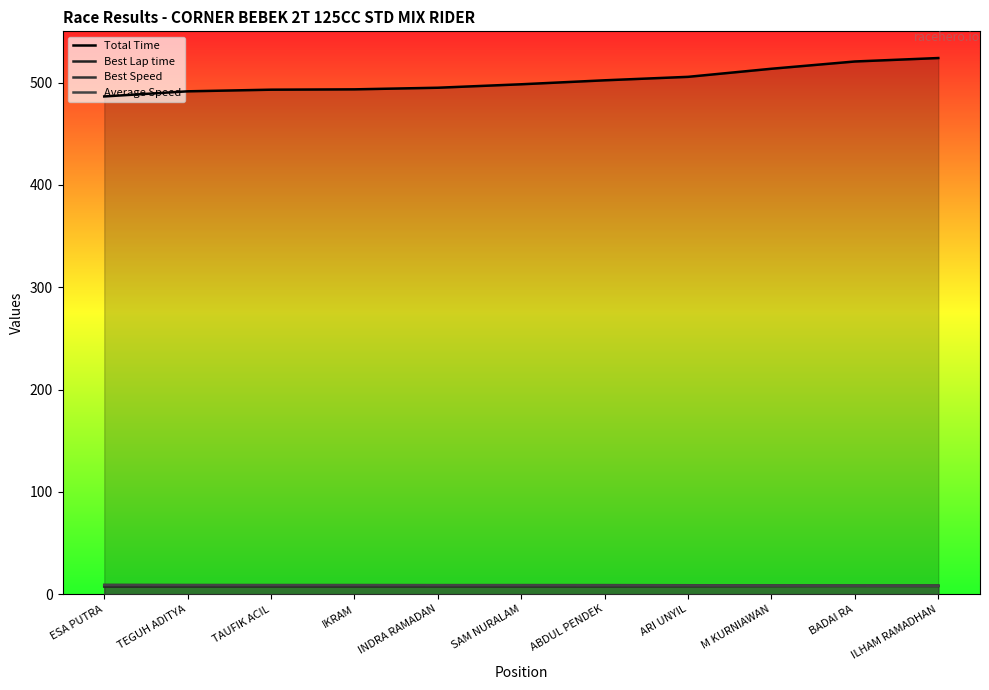

At which category is the sum across all series the highest?

ILHAM RAMADHAN